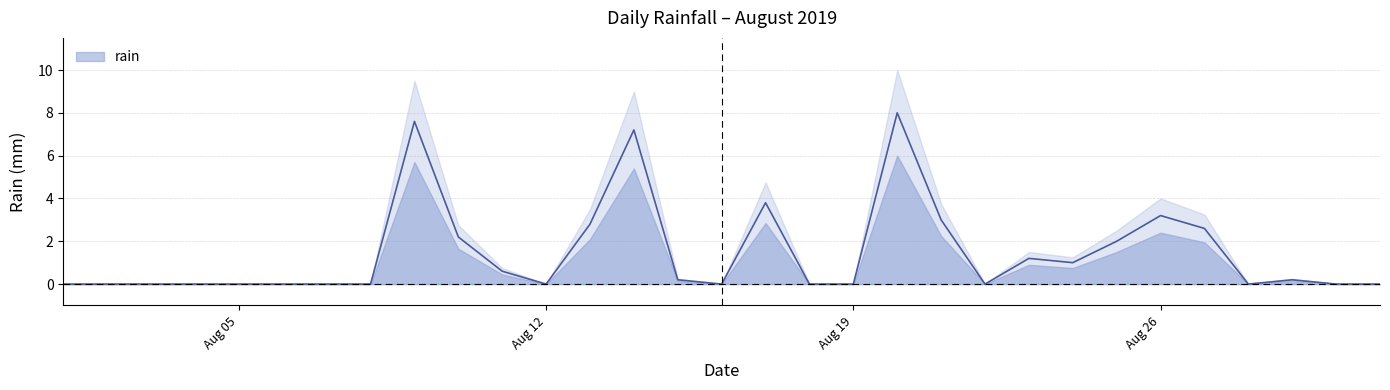

What is the change in value from 2019-08-11 to 2019-08-30?

-0.6